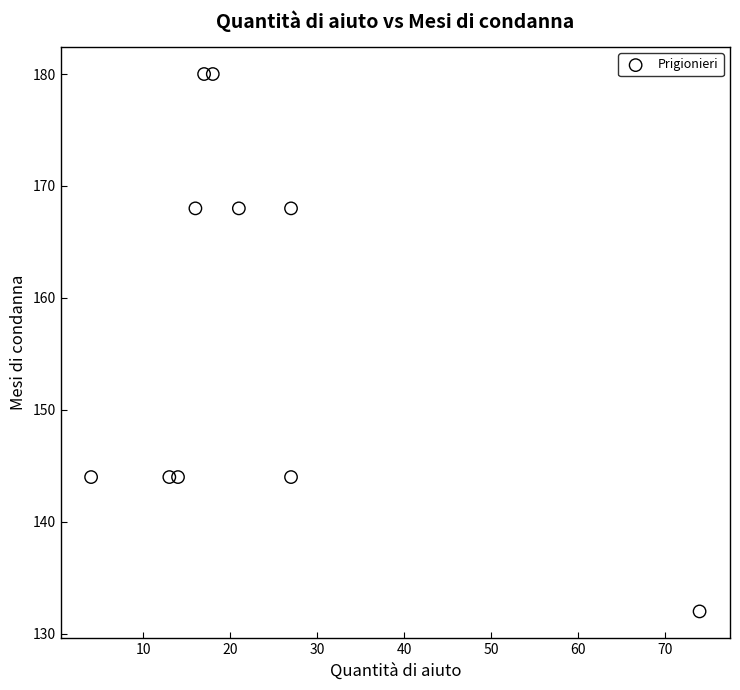

What is the range of Y values (max minus min)?

48